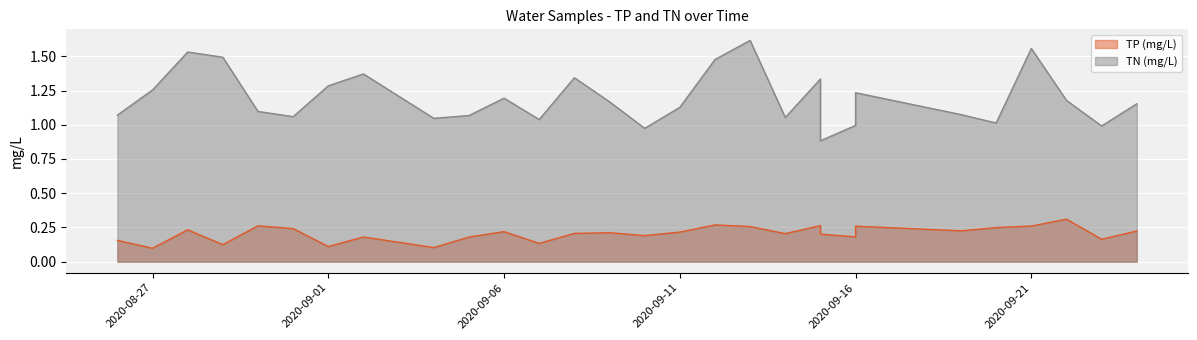

Is the value of TP (mg/L) at 2020-08-28 greater than the value of TN (mg/L) at 2020-09-16?

No